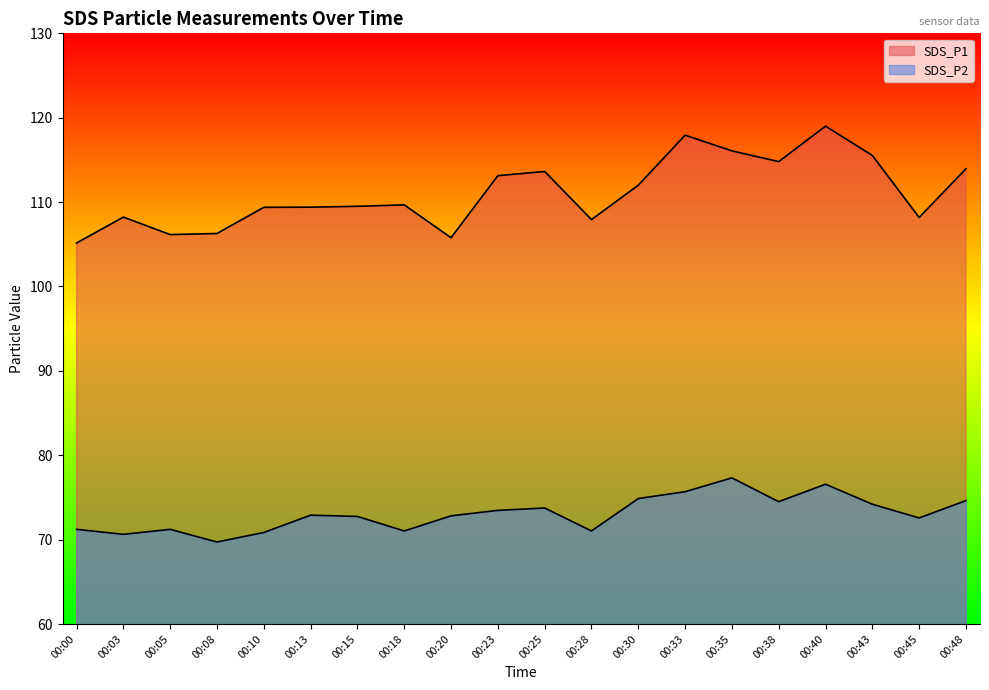

Which has a higher value, 00:45 or 00:10?

00:10